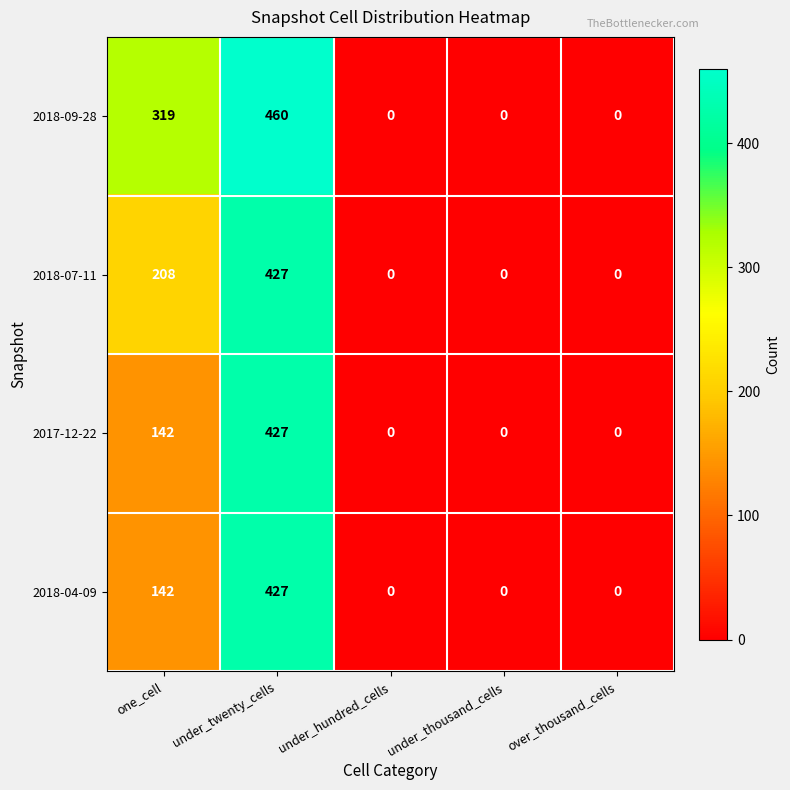

At which label is 2017-12-22 closest to 213?

one_cell